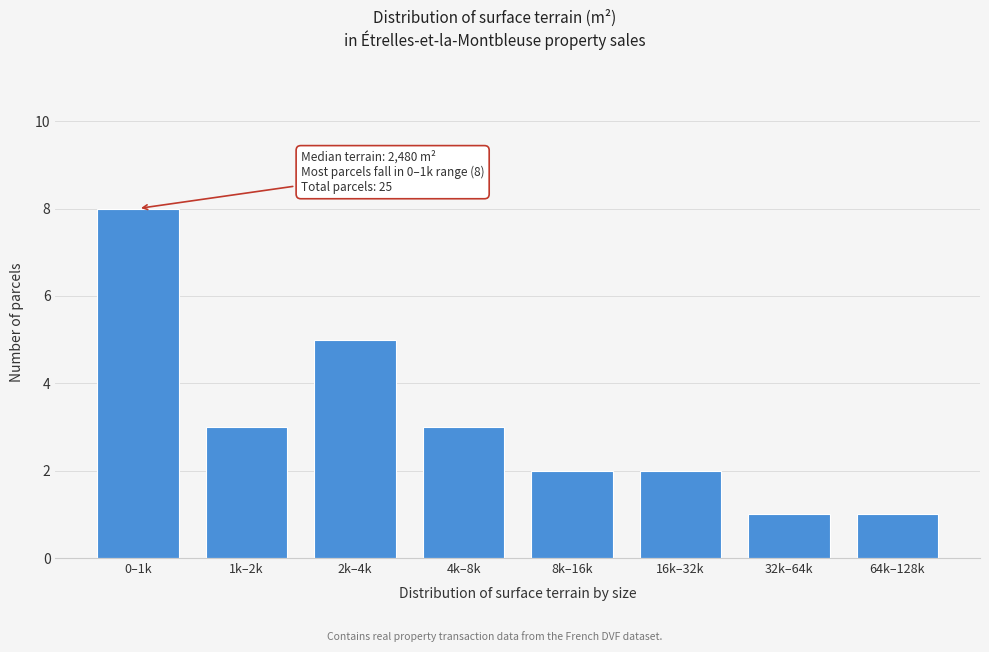

Reading left to right, extract all data points from this chart.

8	3	5	3	2	2	1	1